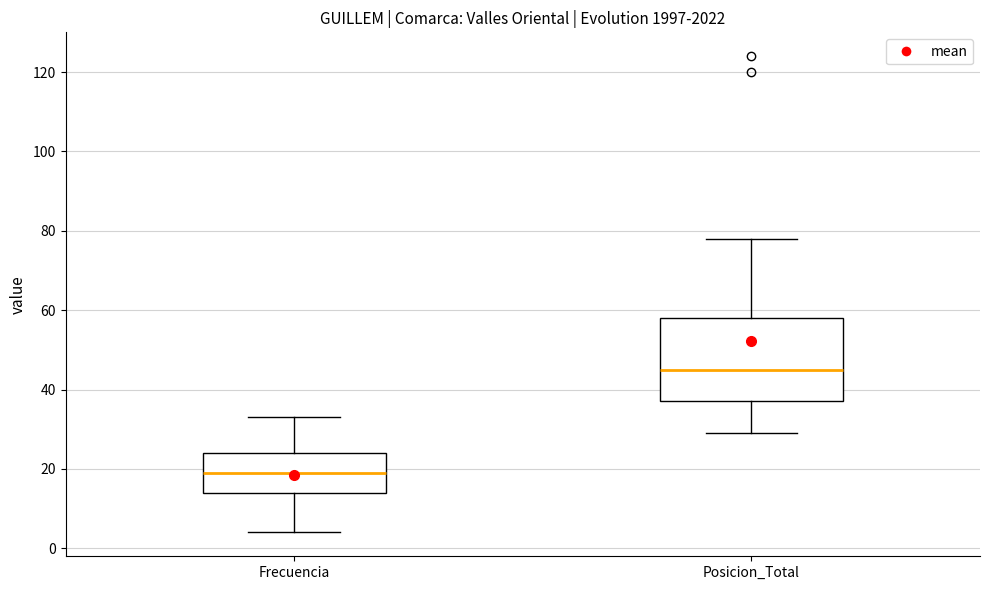

Reading left to right, transcribe this box plot: for each box, give where its median line is, the range the box spans, and where its two whiskers end, as read against the y-axis. The values are not printed on the chart, so give them approximately, as read against the axis.

Frecuencia: median 20, box 14 to 24, whiskers 4 to 34
Posicion_Total: median 46, box 38 to 58, whiskers 30 to 78